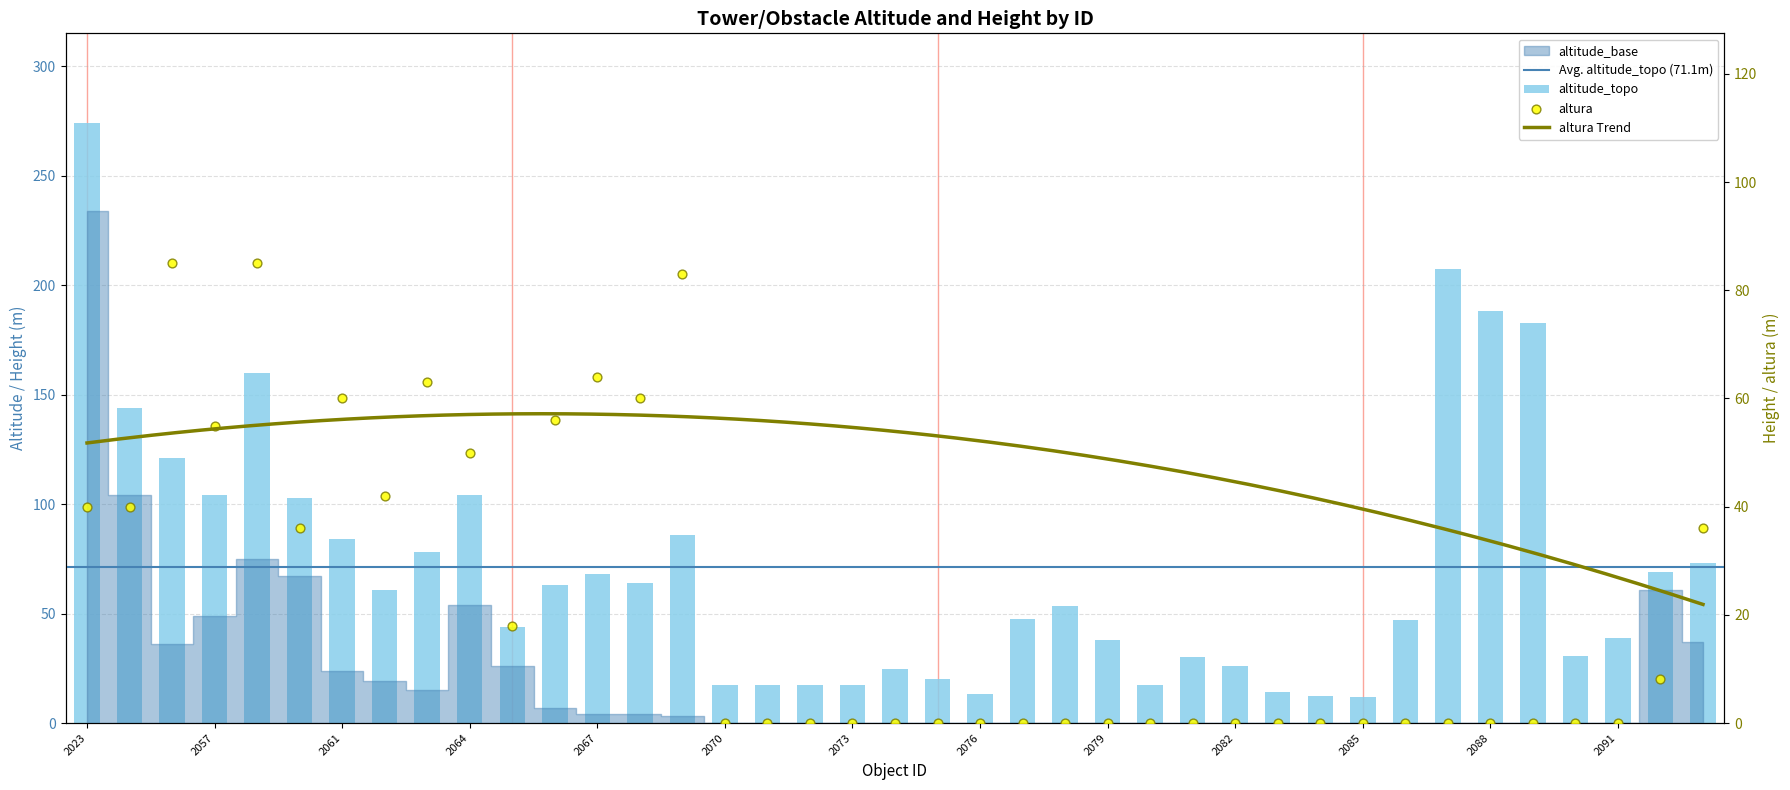

Which series reaches the minimum Y coordinate?

altura